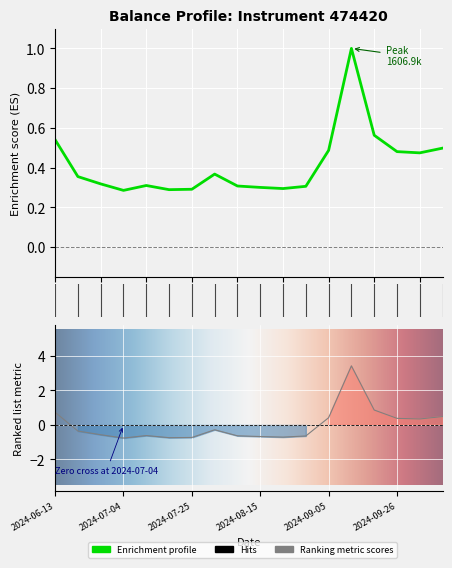

What is the maximum value shown in the chart?

3.4